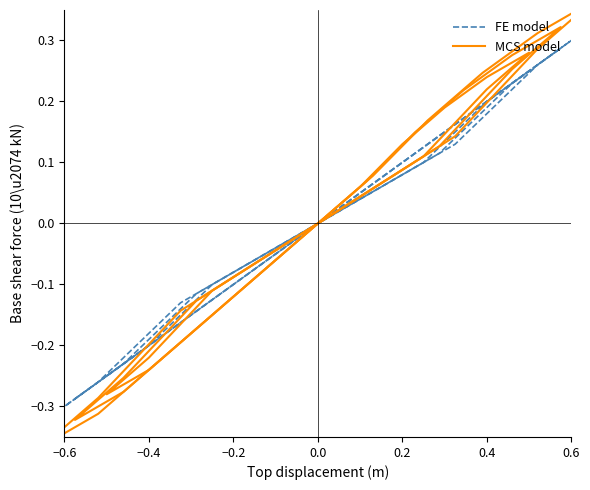

True or false: FE model has more than 2 points higher than both neighbors.

False